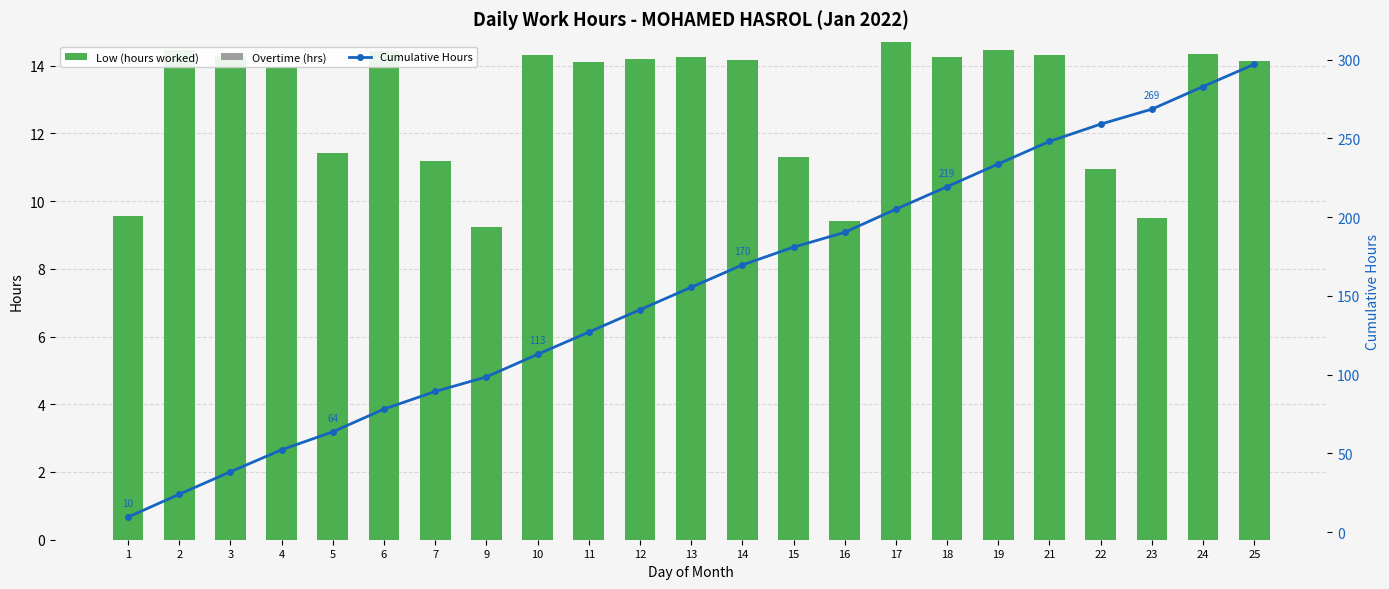

Reading left to right, extract all data points from this chart.

Low (hours worked): 1=9.6	2=14.5	3=14.3	4=14.0	5=11.4	6=14.4	7=11.2	9=9.2	10=14.3	11=14.1	12=14.2	13=14.2	14=14.2	15=11.3	16=9.4	17=14.7	18=14.3	19=14.4	21=14.3	22=11.0	23=9.5	24=14.3	25=14.2
Overtime (hrs): 1=0.0	2=0.0	3=0.0	4=0.0	5=0.0	6=0.0	7=0.0	9=0.0	10=0.0	11=0.0	12=0.0	13=0.0	14=0.0	15=0.0	16=0.0	17=0.0	18=0.0	19=0.0	21=0.0	22=0.0	23=0.0	24=0.0	25=0.0
Cumulative Hours: 1=9.6	2=24.0	3=38.3	4=52.3	5=63.7	6=78.1	7=89.3	9=98.5	10=112.9	11=127.0	12=141.2	13=155.4	14=169.6	15=180.9	16=190.3	17=205.0	18=219.3	19=233.8	21=248.1	22=259.0	23=268.5	24=282.9	25=297.0